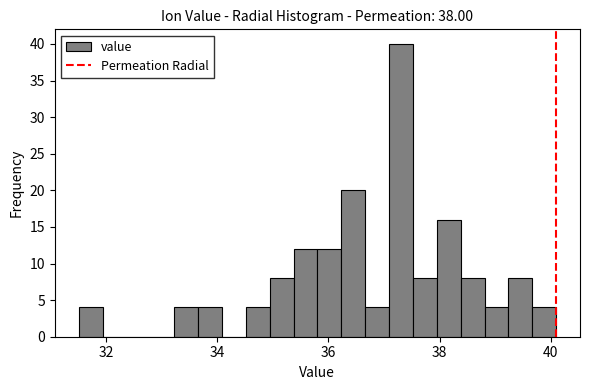

Around what value on the x-axis is the tallest bar? Give the approximate position of its centre, as read against the axis.

37.4